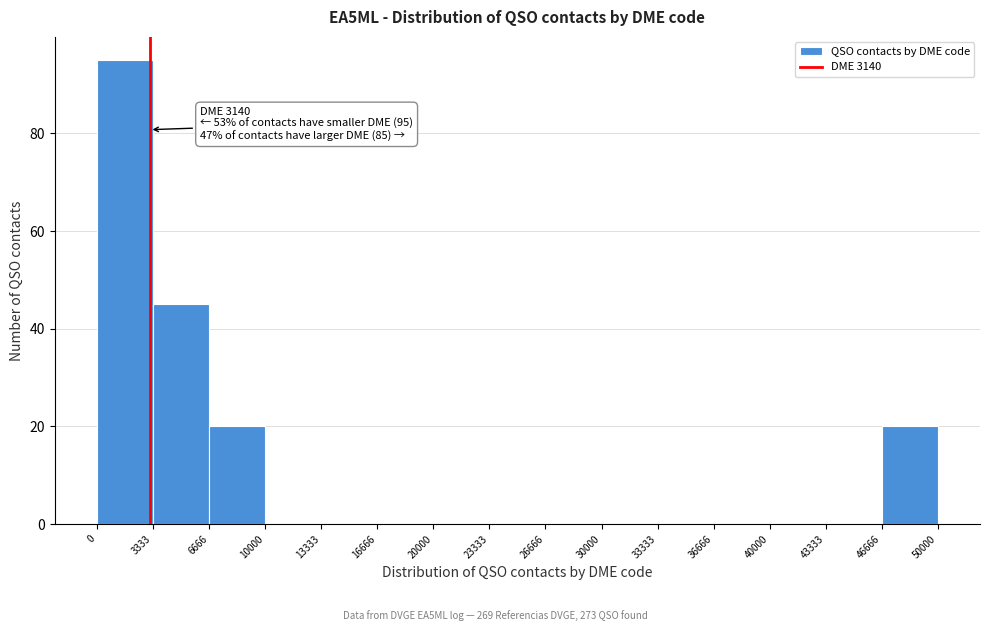

Over which range of the x-axis is the bar tallest?

0 to 3333